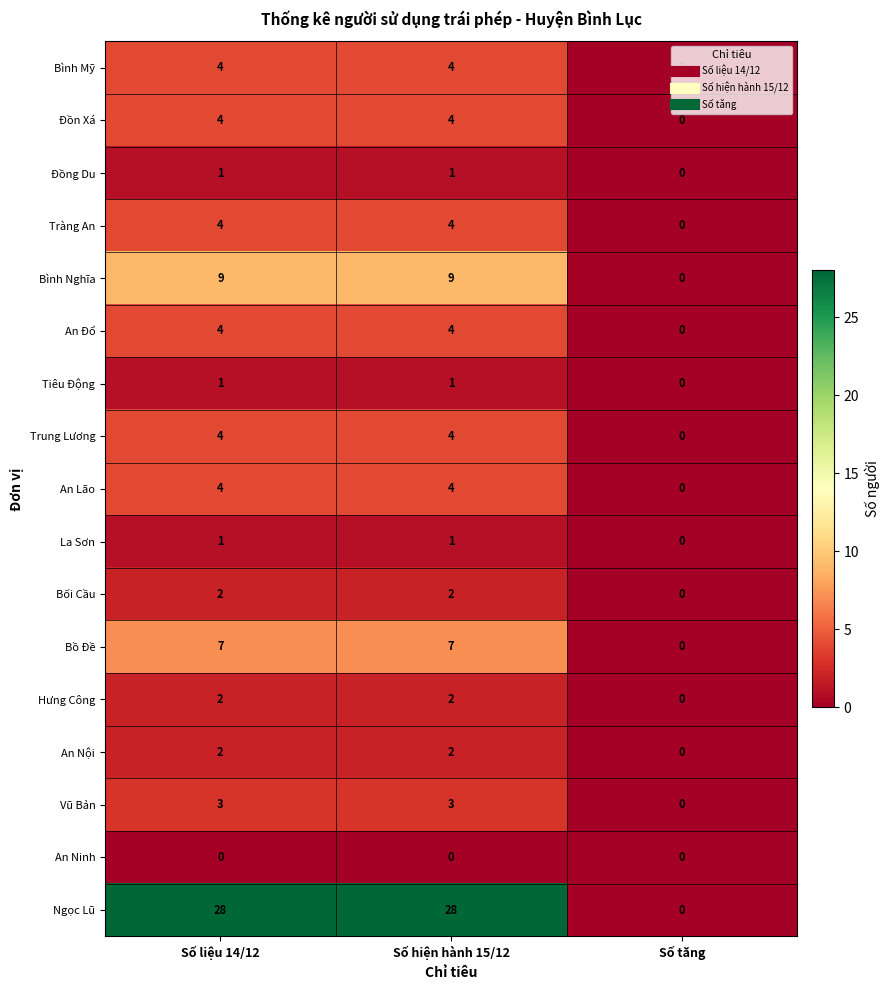

What is the spread (max minus min) of values at Số hiện hành 15/12?

28